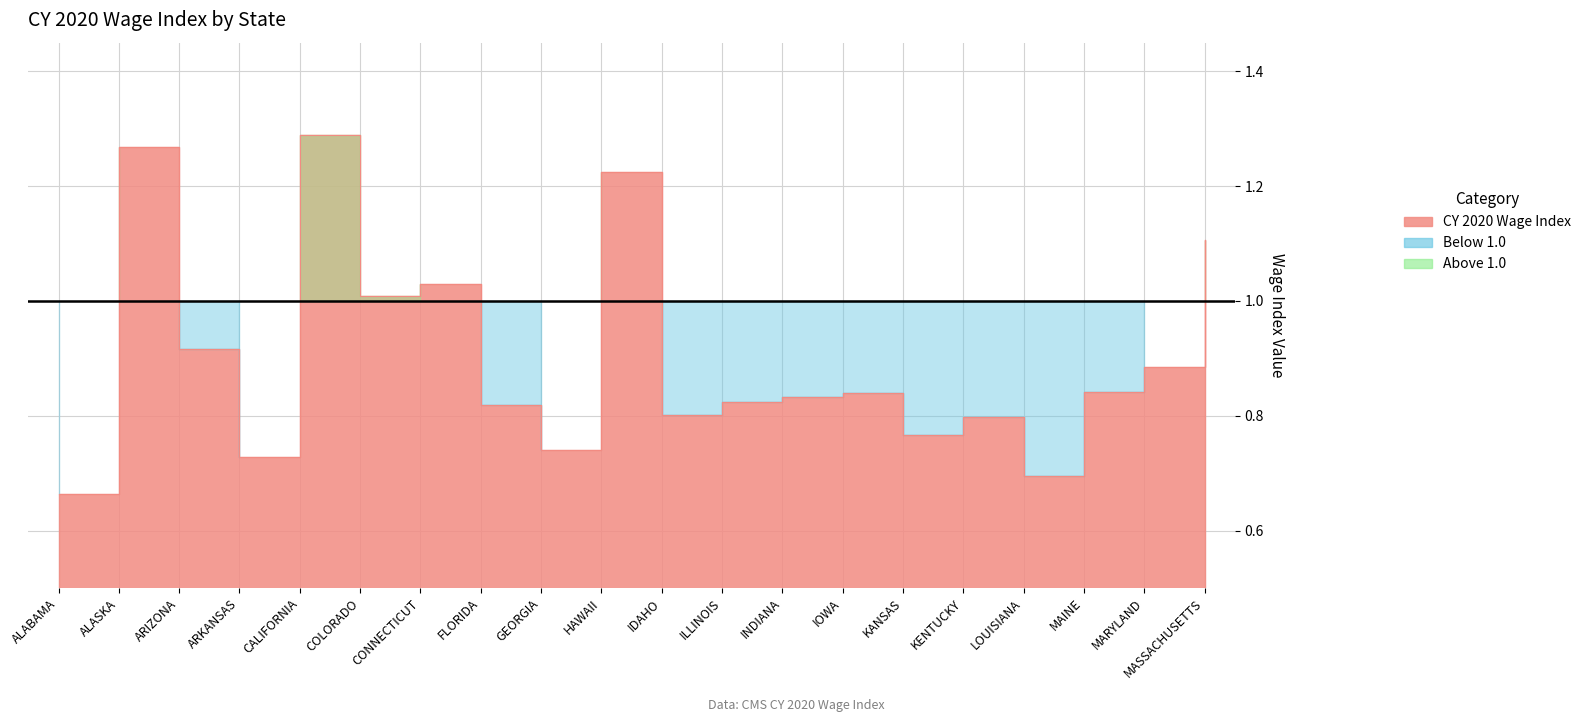

Which has a higher value, LOUISIANA or ALABAMA?

LOUISIANA